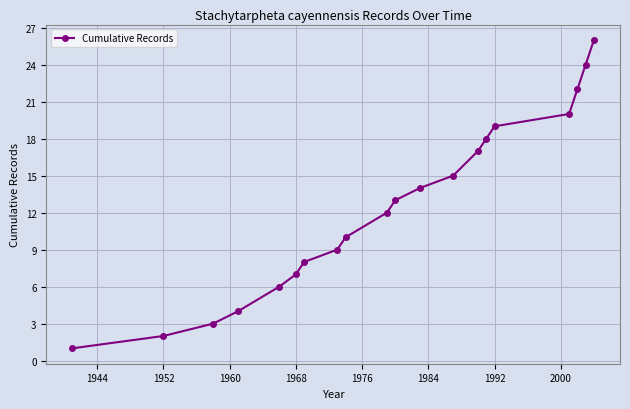

True or false: the data has more than 1 interior local peaks.

False